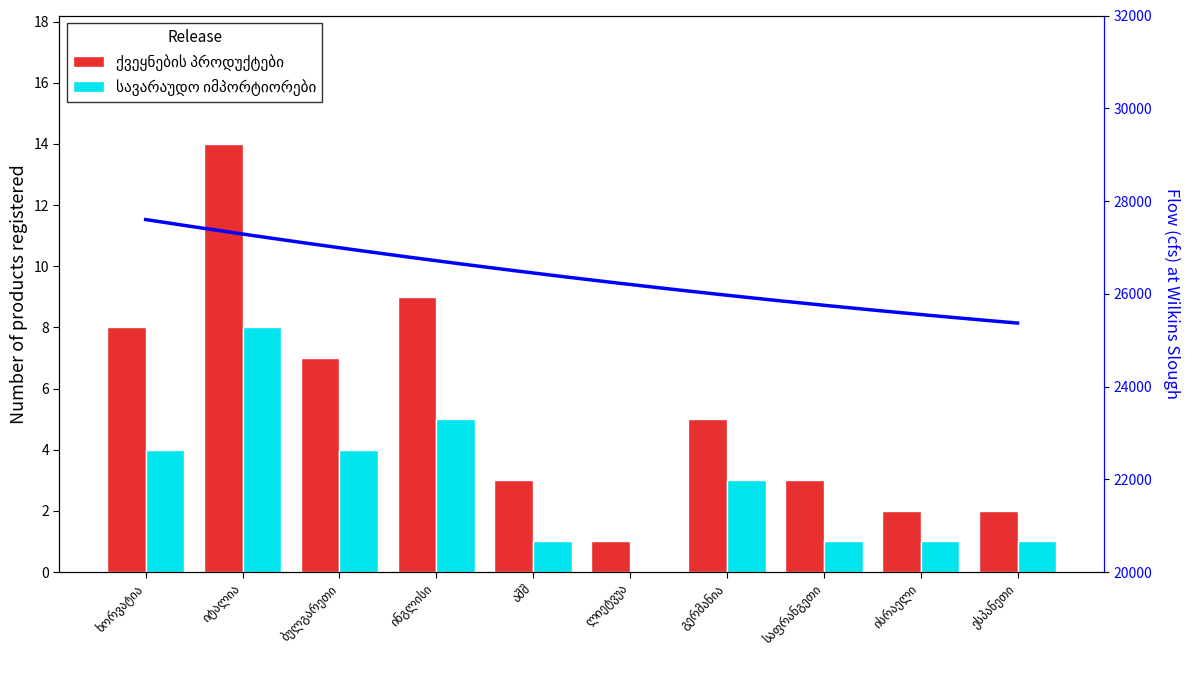

The ქვეყნების პროდუქტები series shows 1 at ესპანეთი. True or false?

False